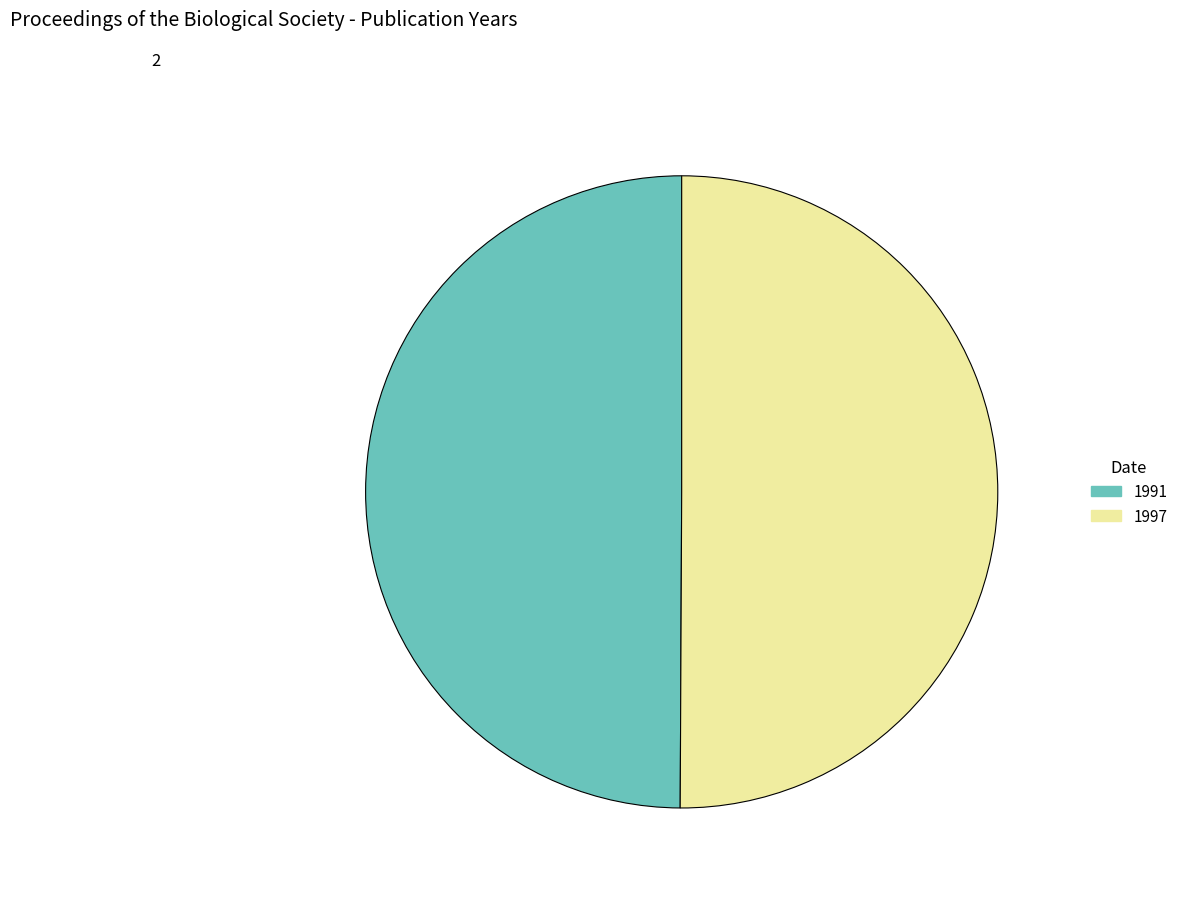

The 1991 slice represents 40% of the pie. True or false?

False